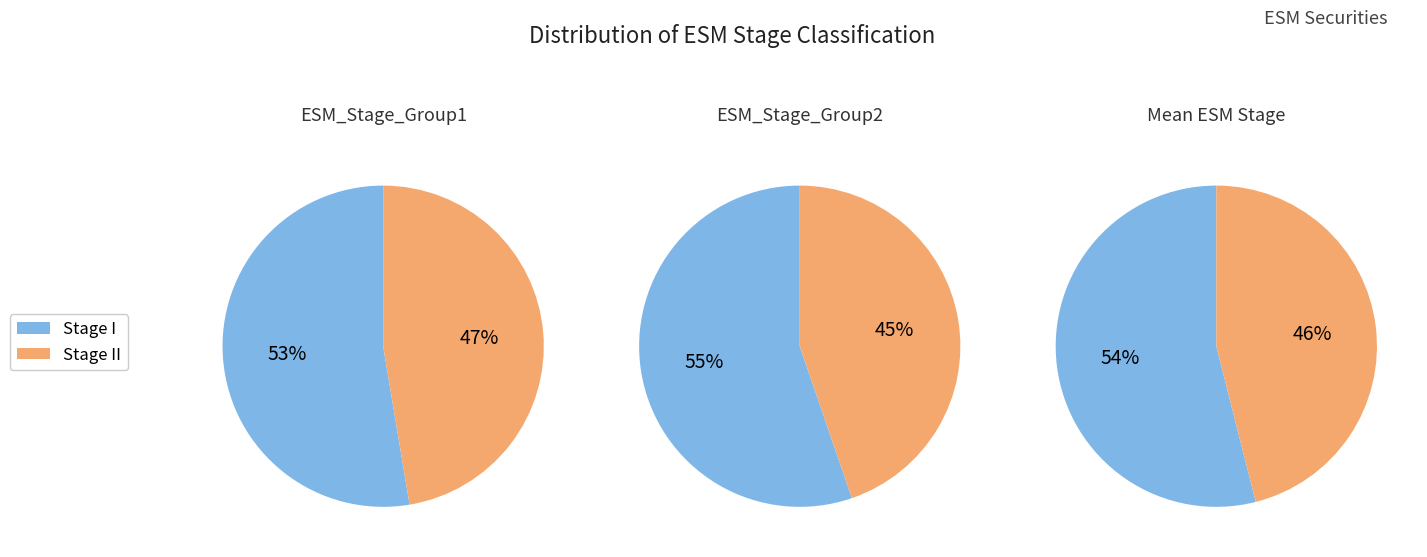

True or false: Stage I accounts for 74% of the total.

False